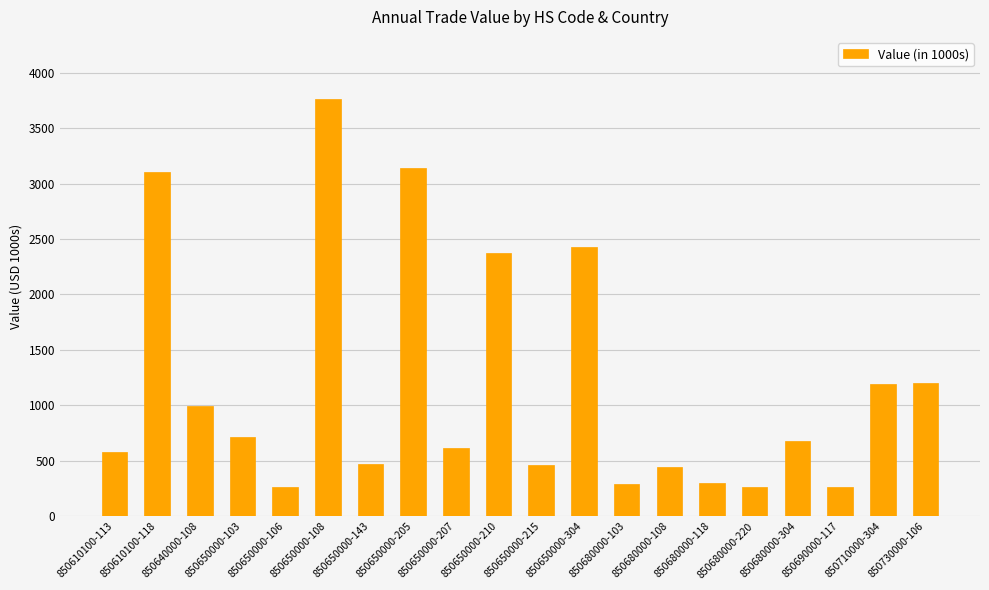

Where is the data nearest to the value 2009?

850650000-210